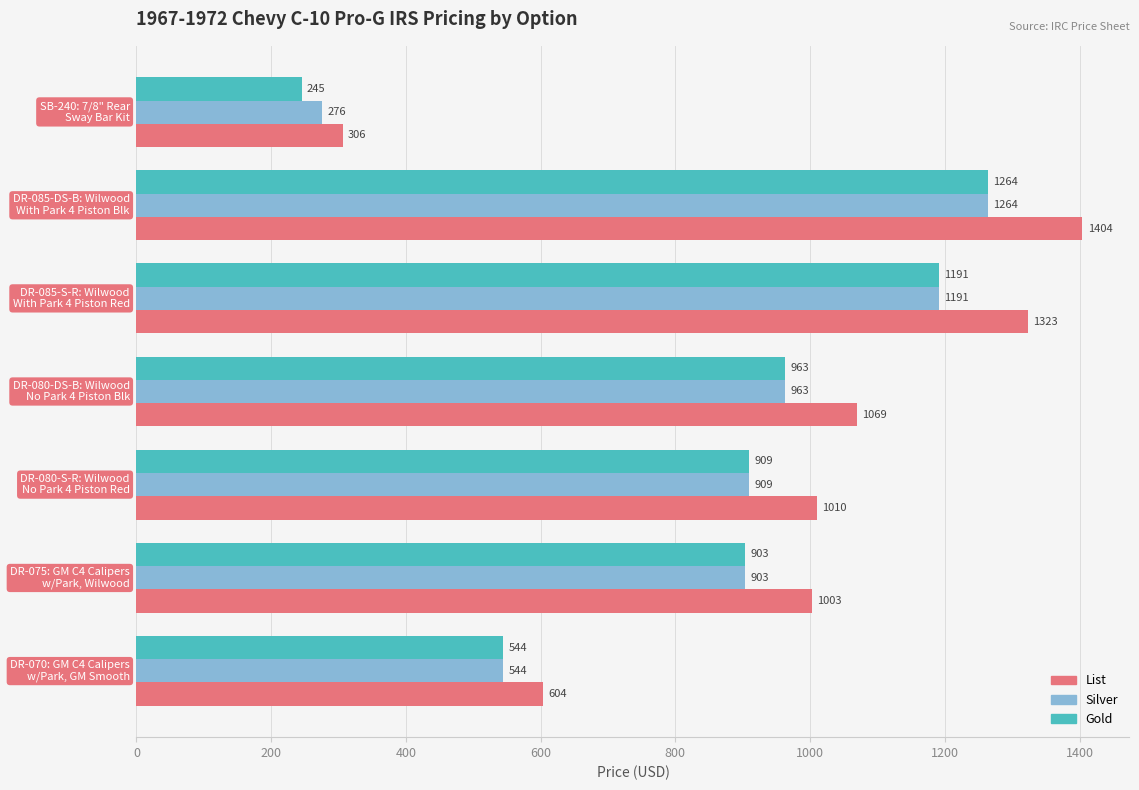

What is the average value of the List series?

960